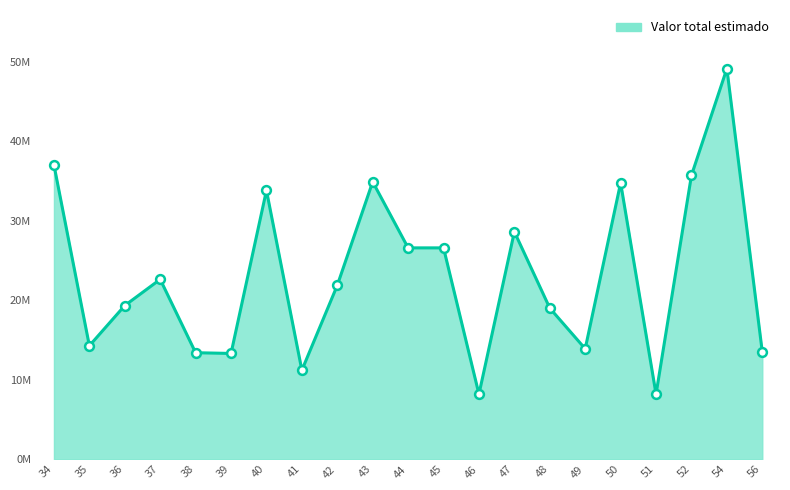

Is this an area chart (filled region under the line)?

Yes